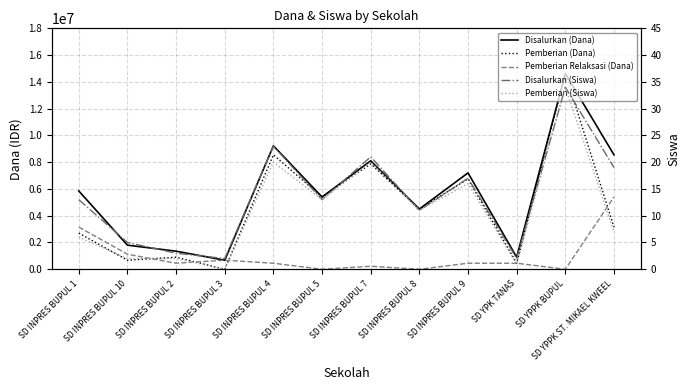

Between SD INPRES BUPUL 10 and SD INPRES BUPUL 1, which is larger?

SD INPRES BUPUL 1